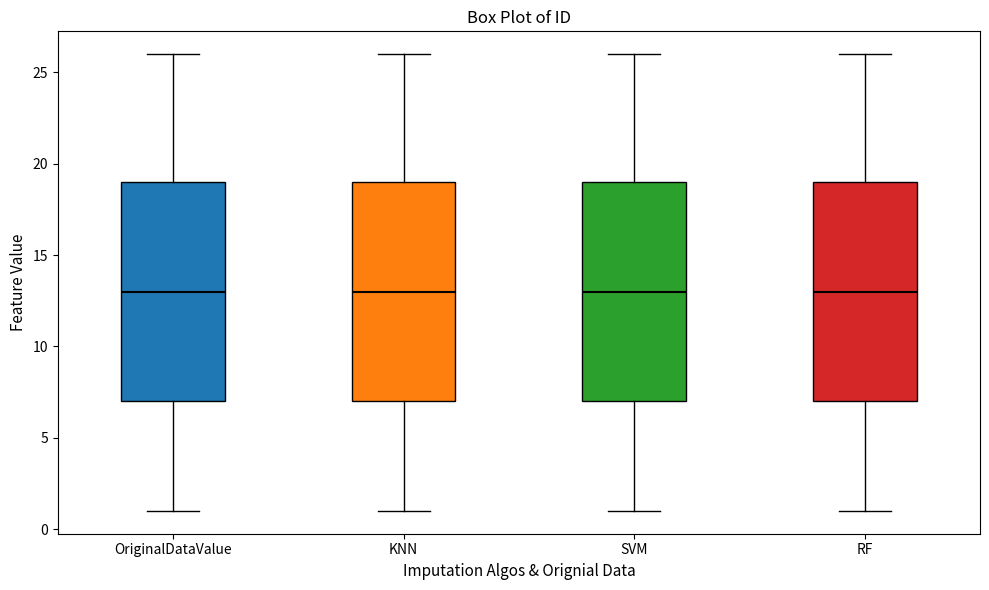

Reading left to right, transcribe this box plot: for each box, give where its median line is, the range the box spans, and where its two whiskers end, as read against the y-axis. The values are not printed on the chart, so give them approximately, as read against the axis.

OriginalDataValue: median 13, box 7 to 19, whiskers 1 to 26
KNN: median 13, box 7 to 19, whiskers 1 to 26
SVM: median 13, box 7 to 19, whiskers 1 to 26
RF: median 13, box 7 to 19, whiskers 1 to 26